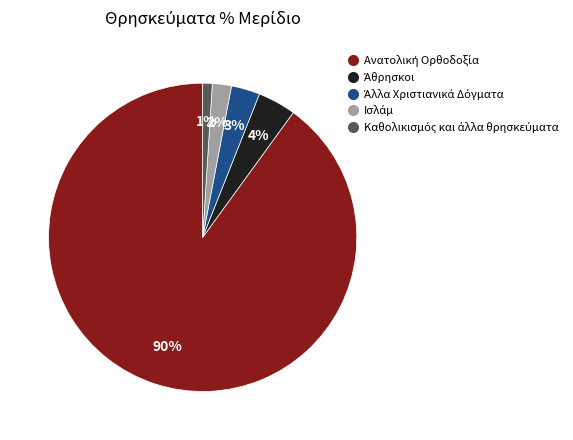

Is there any slice that represents more than half of the pie?

Yes